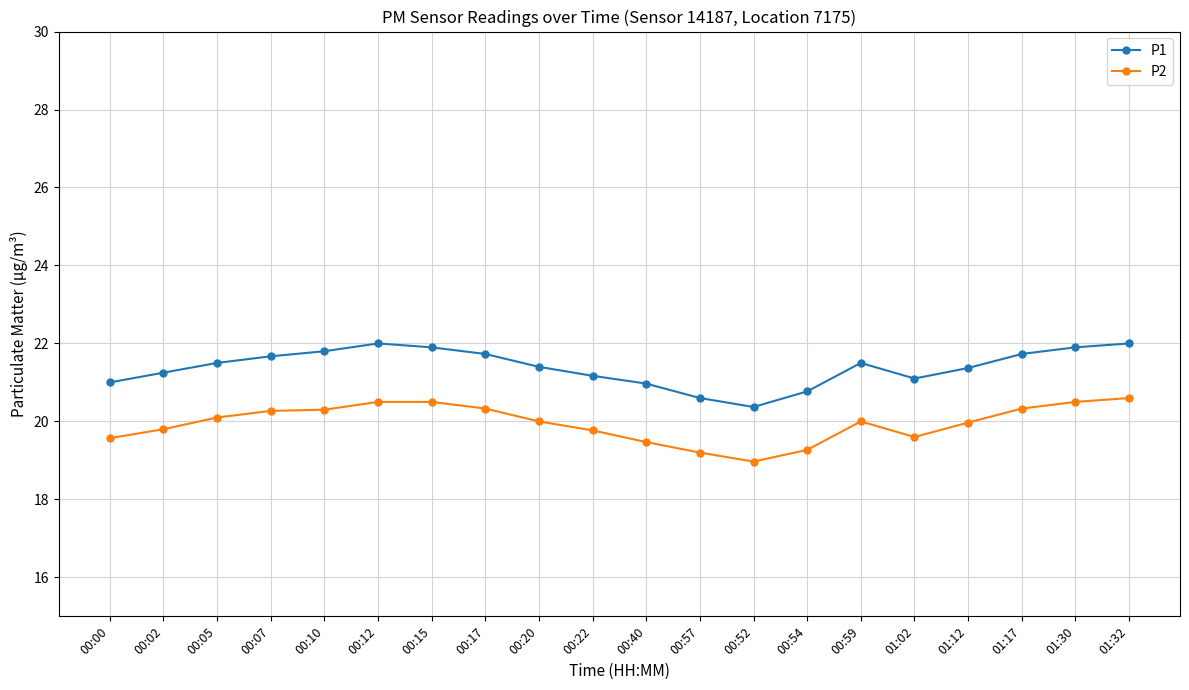

What is the difference between the highest and lowest values at 00:15?

1.4